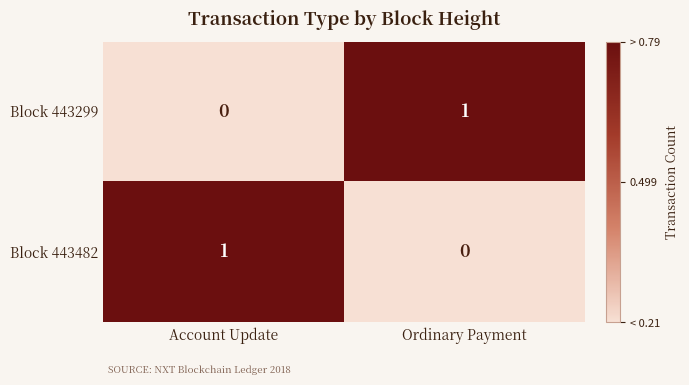

The value of Block 443299 at Account Update is 1. True or false?

False